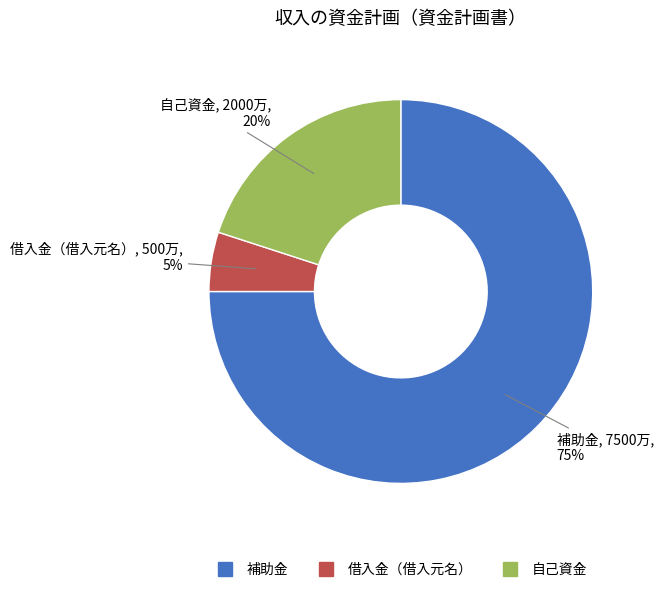

Approximately how many times larger is the value at 補助金 compared to 借入金（借入元名）?

15.0